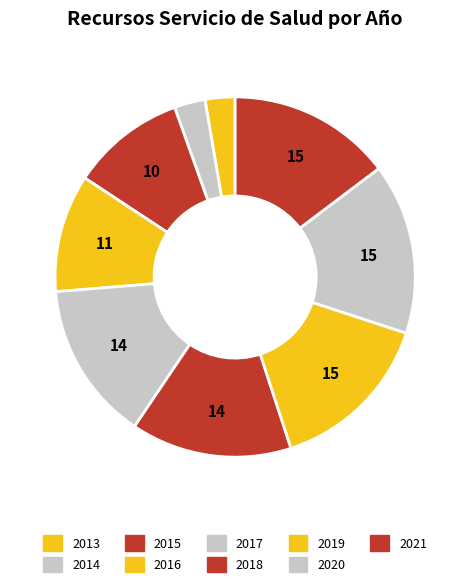

How many segments does this pie chart have?

9